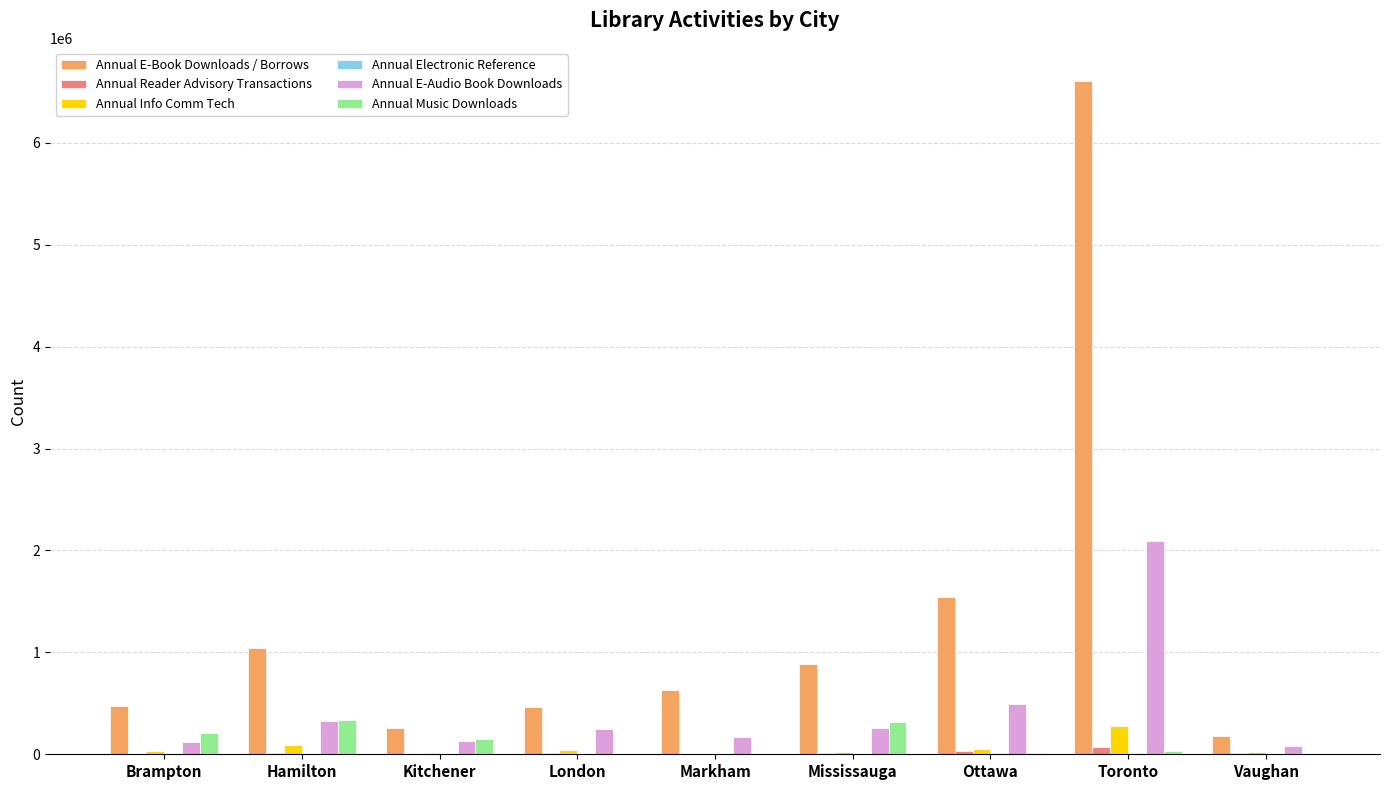

Where is Annual E-Book Downloads / Borrows nearest to the value 3393197?

Ottawa